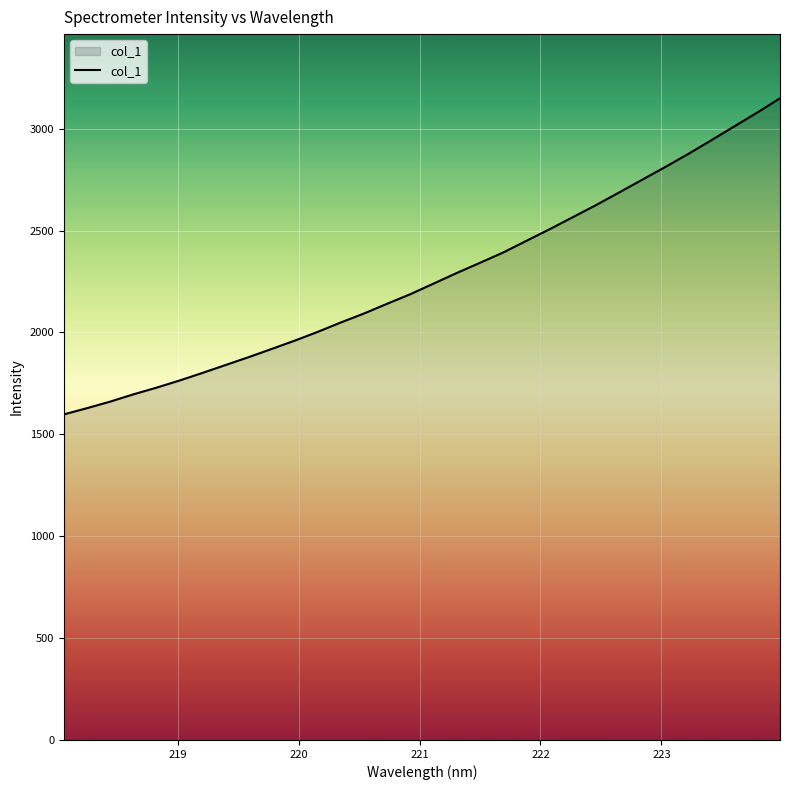

What is the smallest value displayed?

1598.0